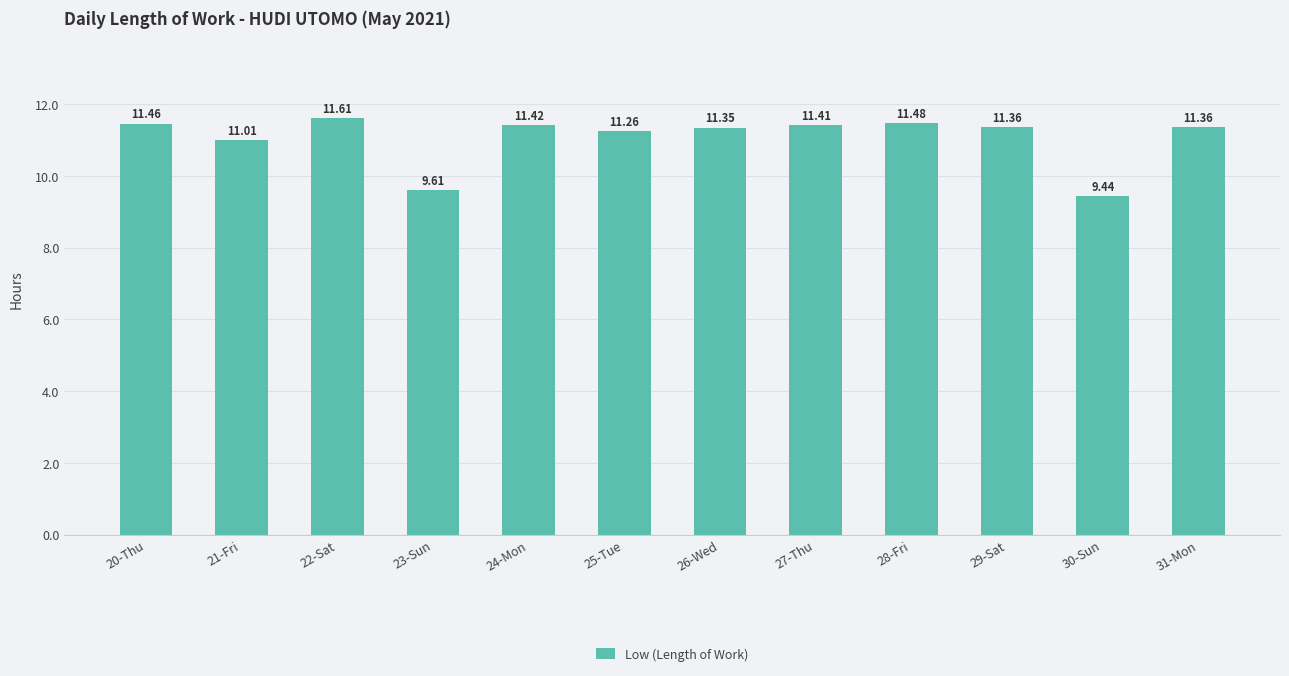

What is the greatest value displayed?

11.6